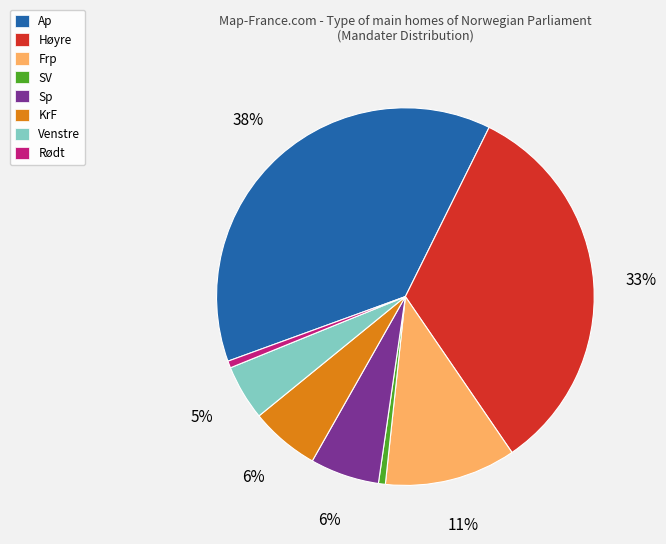

To the nearest percent, what is the difference between the largest and smallest slice percentages?

37%